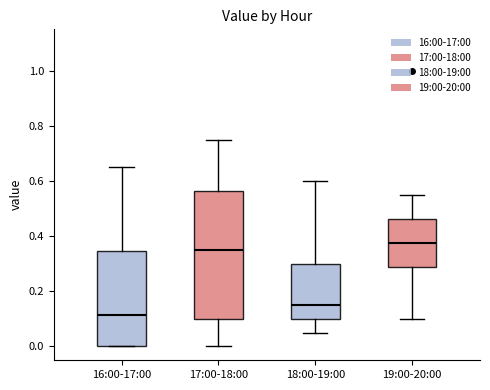

Where is the lower edge of the box for 19:00-20:00 on the y-axis? The values are not printed on the chart, so give them approximately, as read against the axis.

0.28